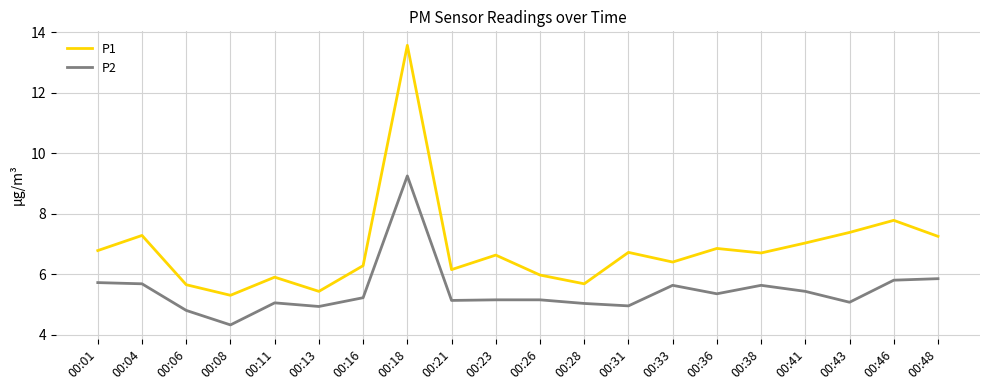

What is the difference between the maximum and minimum values in the P1 series?

8.3